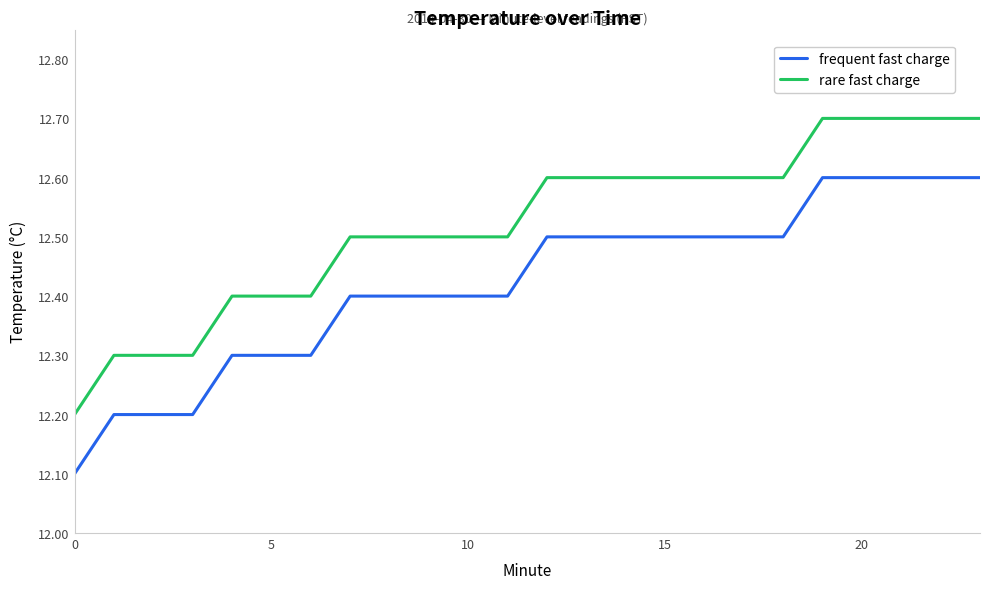

What is the difference between the maximum and minimum values in the rare fast charge series?

0.5